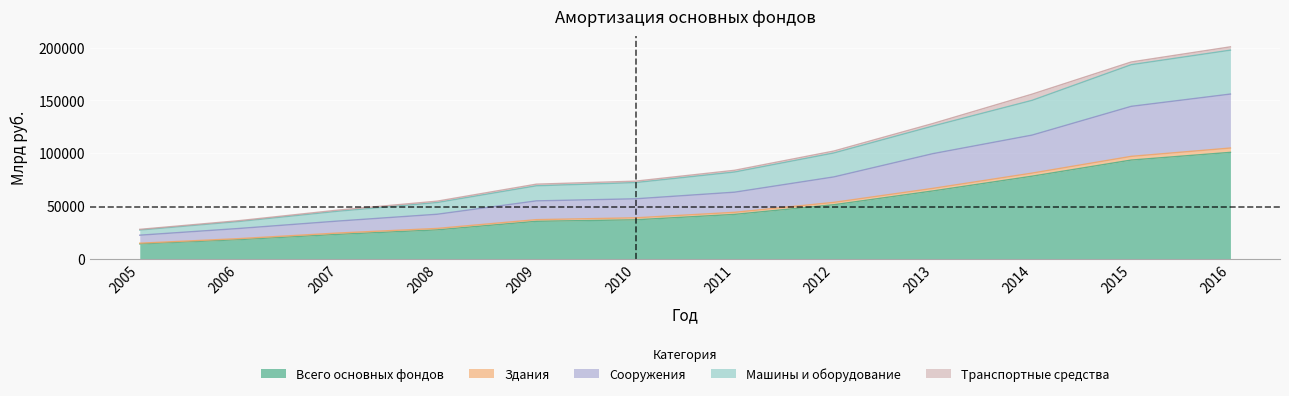

What is the lowest value of the Всего основных фондов series?

14184